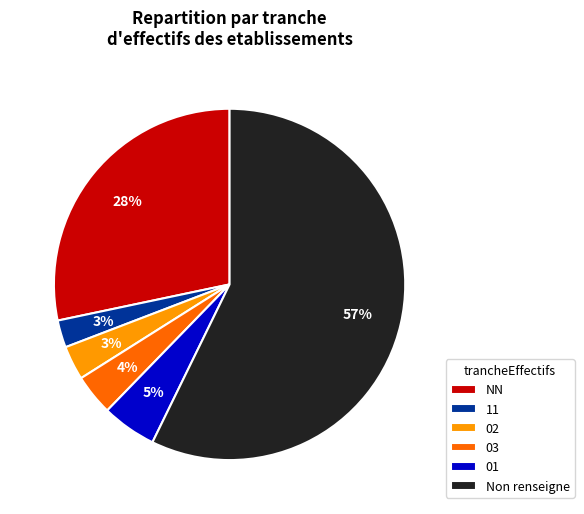

The 02 slice represents 15% of the pie. True or false?

False